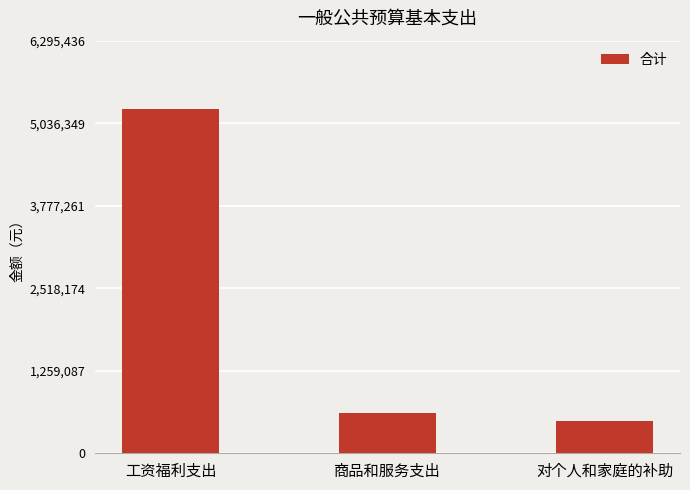

What is the ratio of the value at 工资福利支出 to the value at 对个人和家庭的补助?

10.6